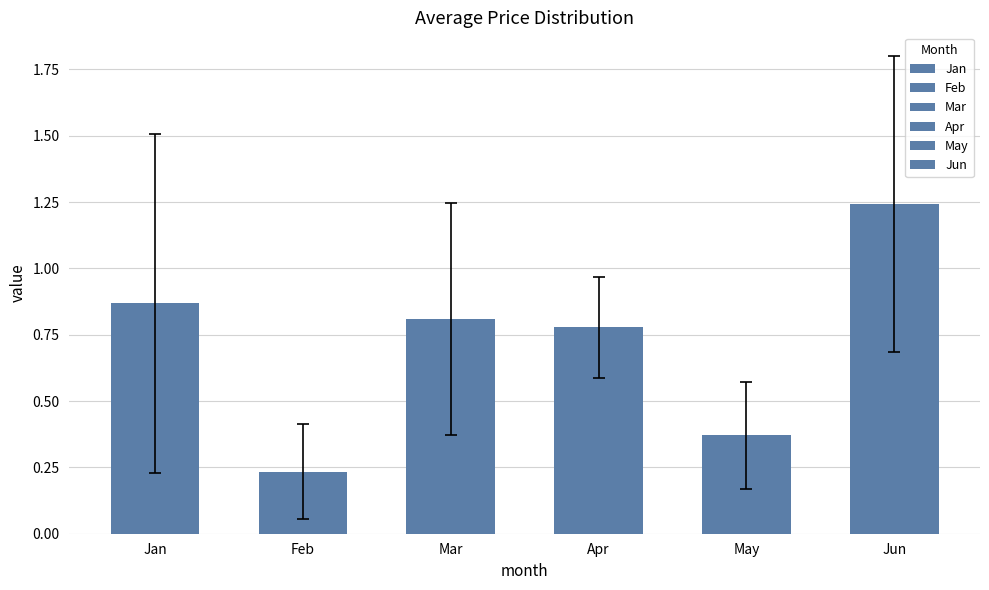

Does the chart contain stacked bars?

No